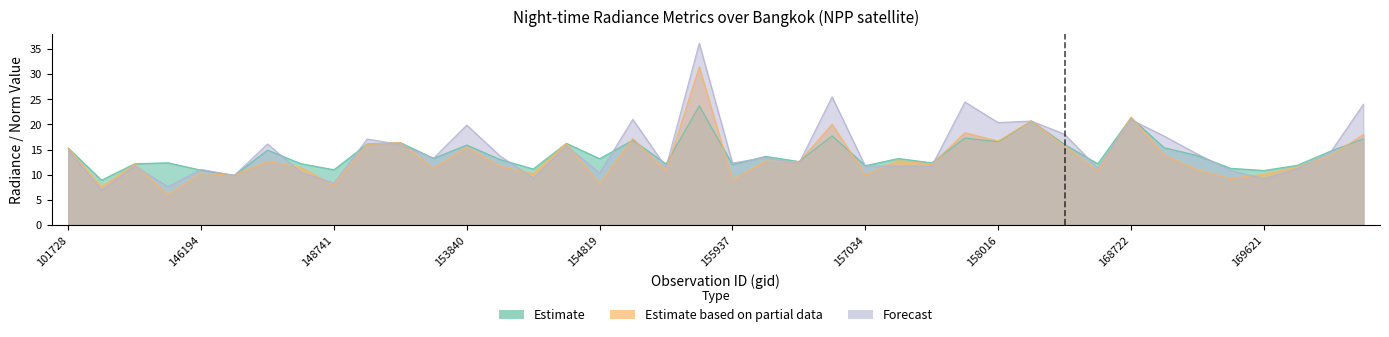

How many lines are shown in the chart?

3